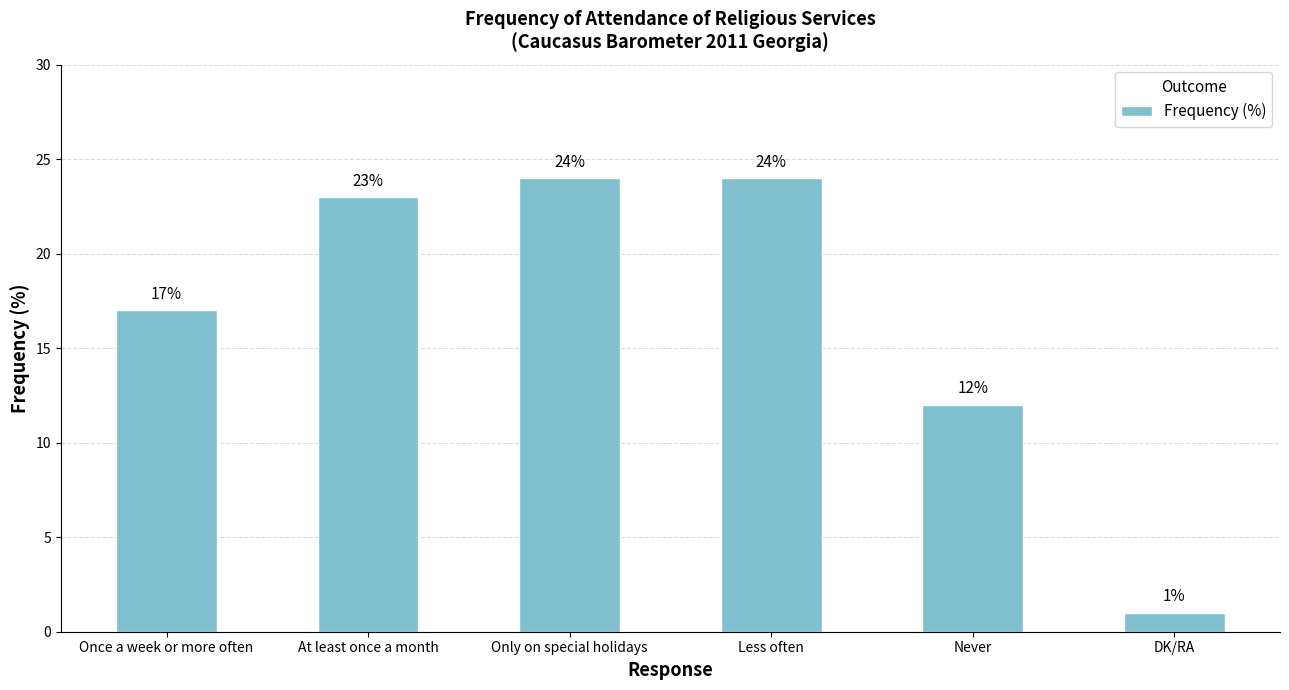

What is the average value?

17